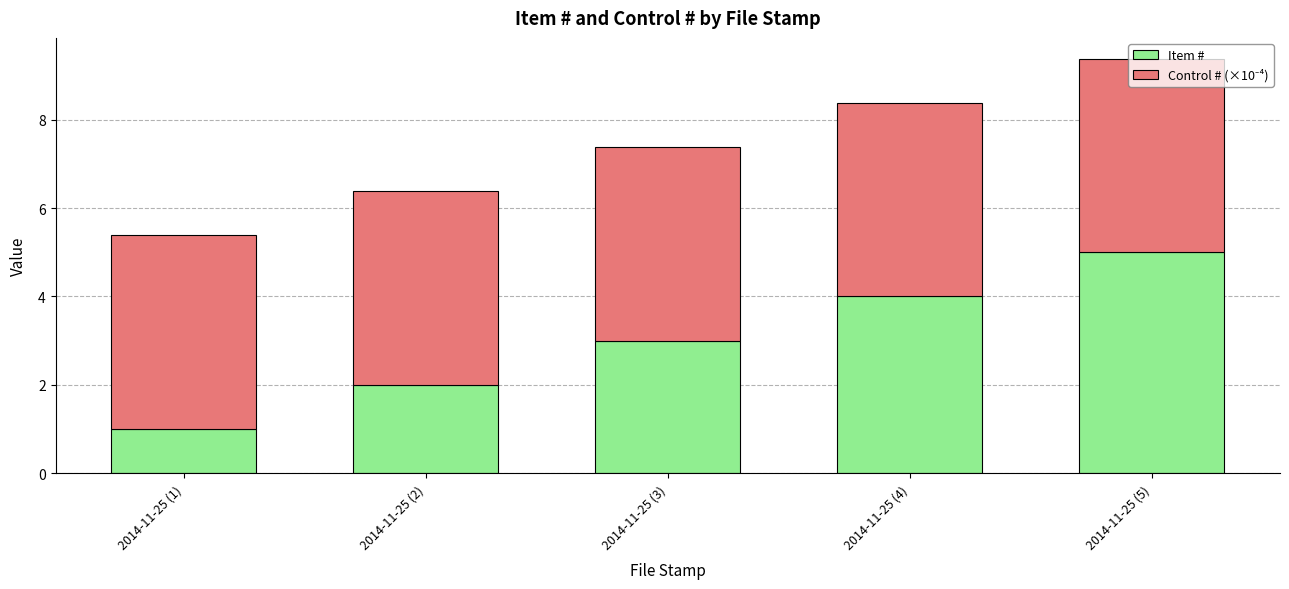

At which category is the sum across all series the highest?

2014-11-25 (5)